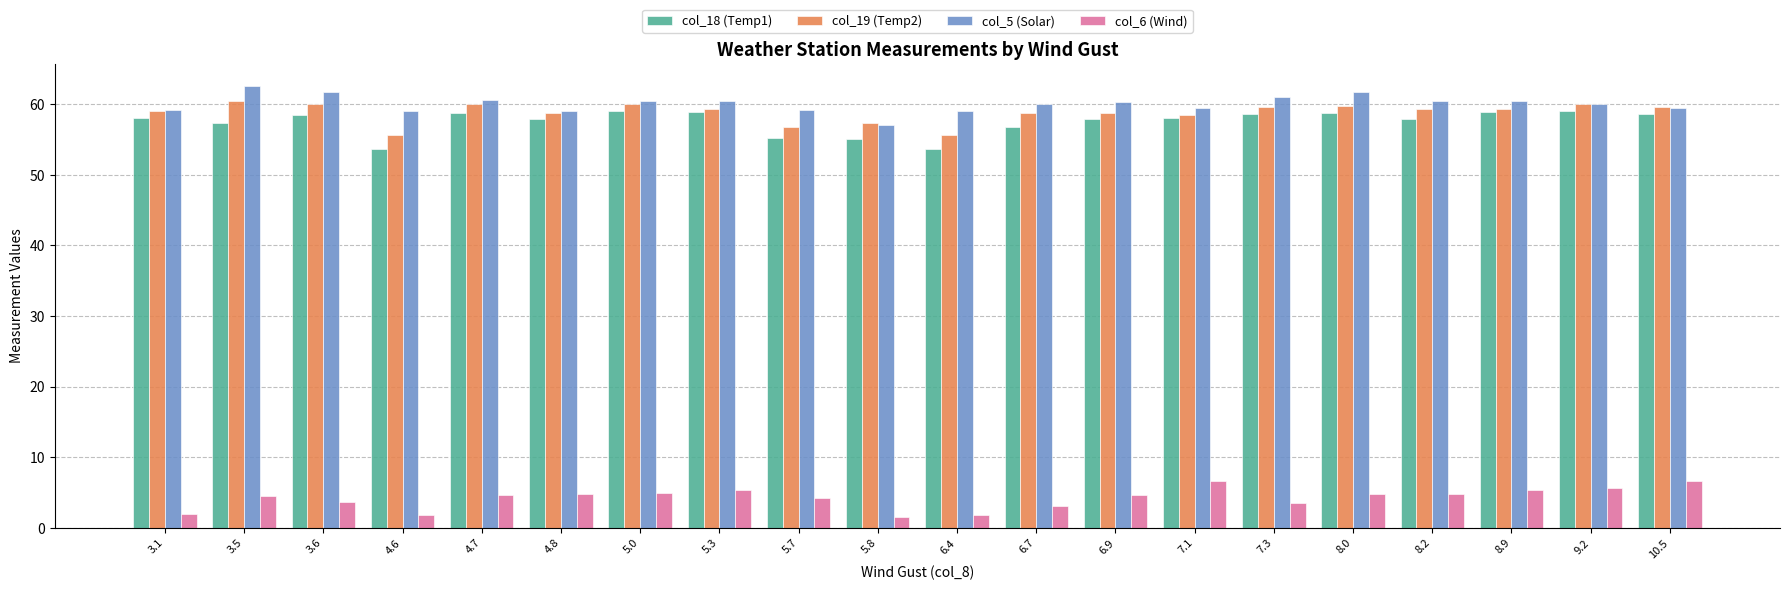

Is it true that col_18 (Temp1) equals 19.4 at 5.0?

False